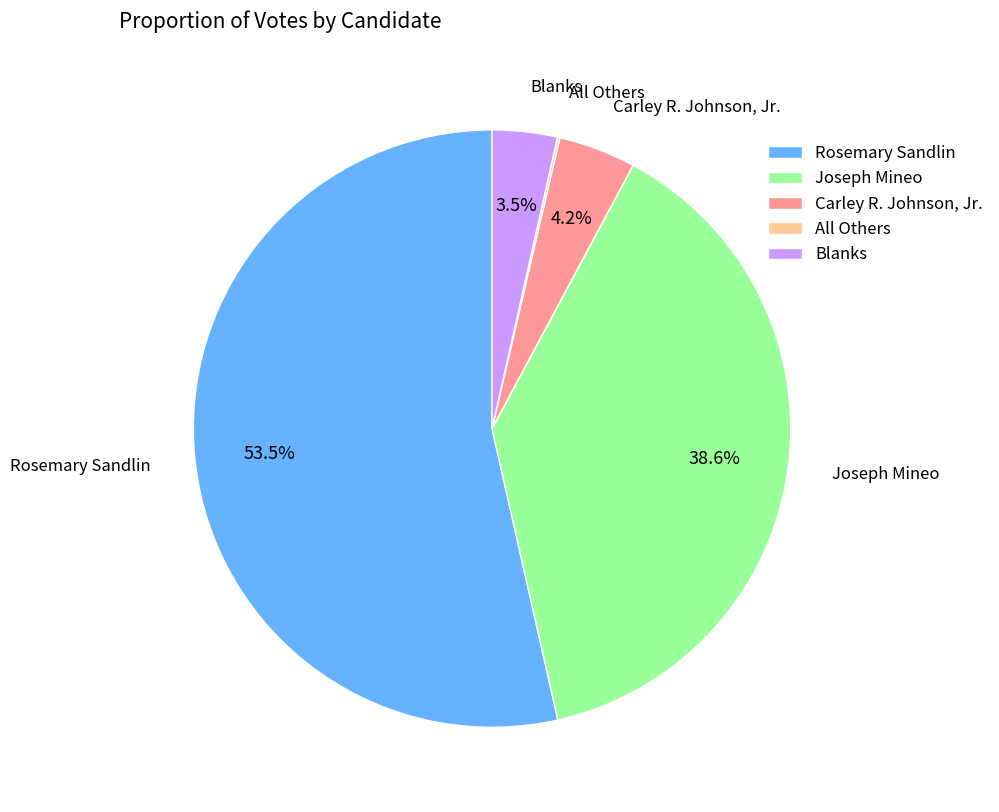

To the nearest percent, what is the combined percentage of Blanks and Carley R. Johnson, Jr.?

8%